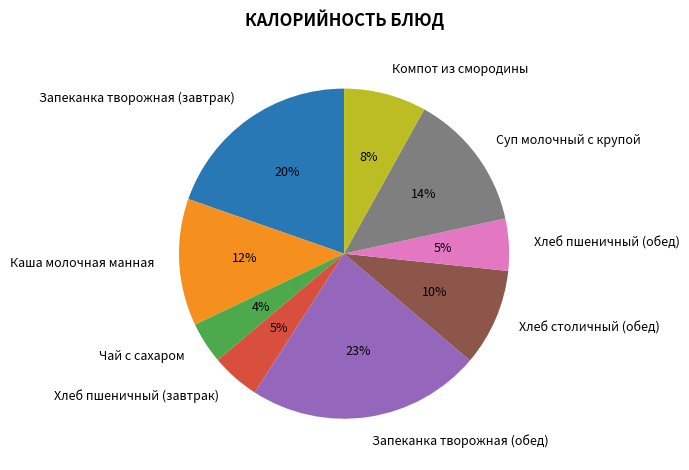

Which slice is the largest?

Запеканка творожная (обед)